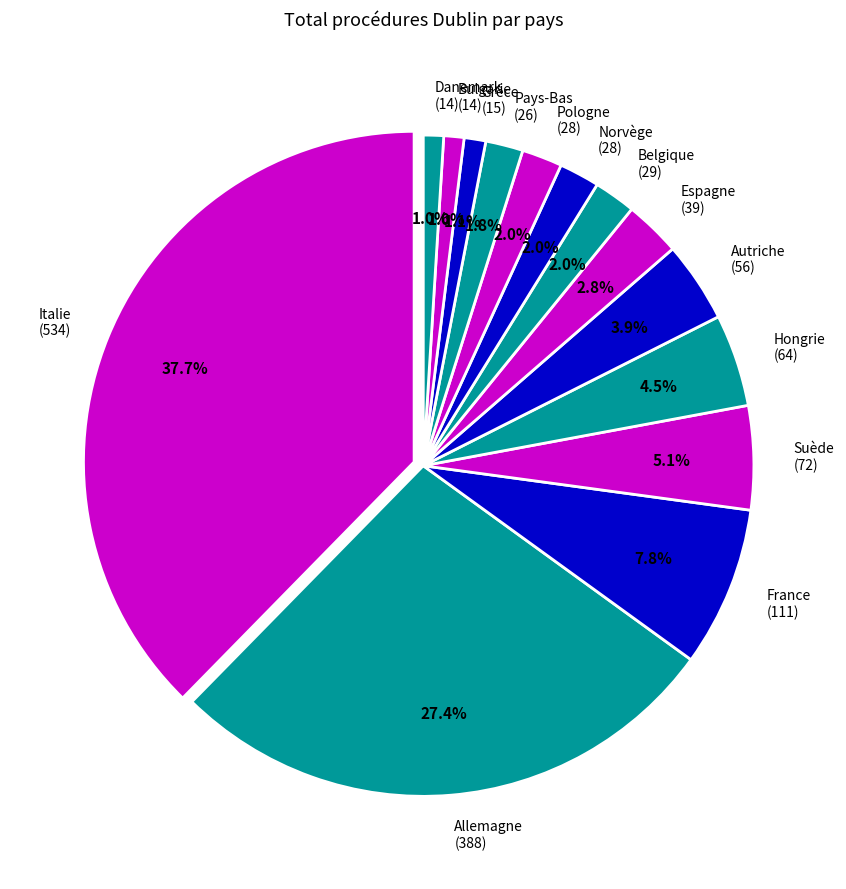

To the nearest percent, what is the combined percentage of Hongrie and Autriche?

8%